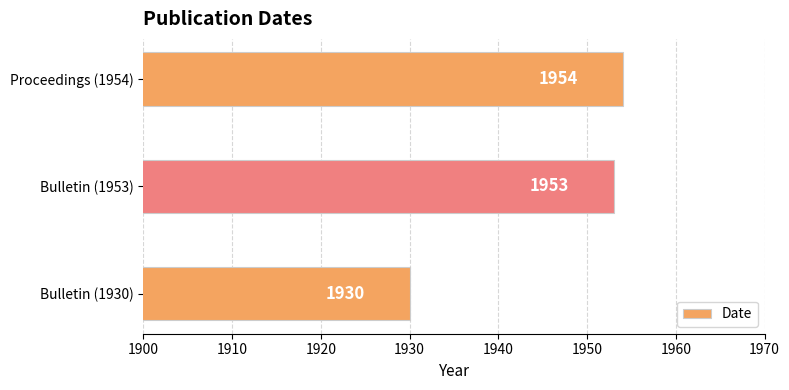

Are the bars horizontal?

Yes